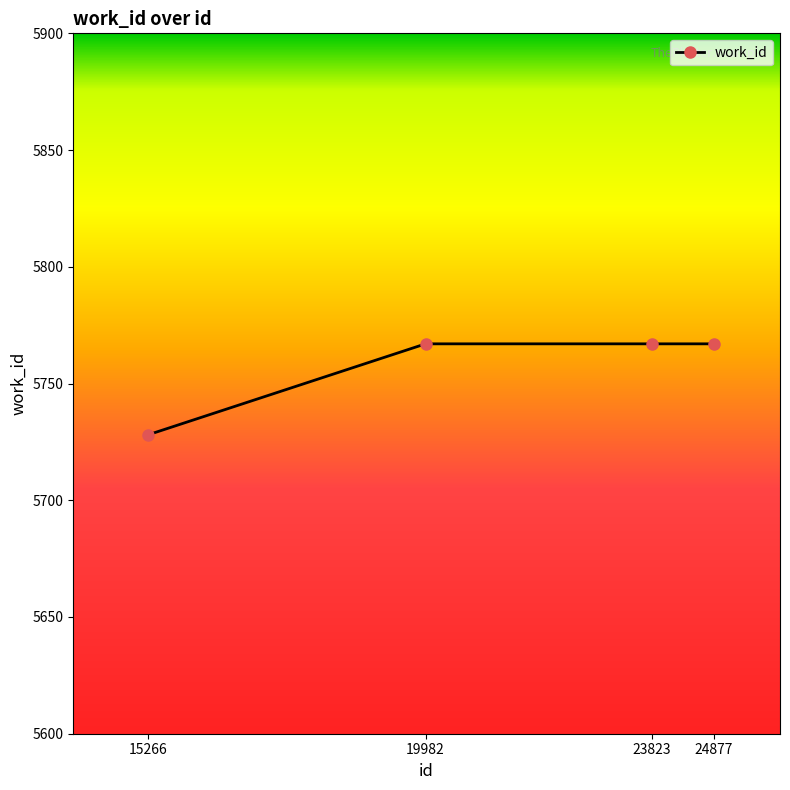

What is the value of the 1st point from the left?

5728